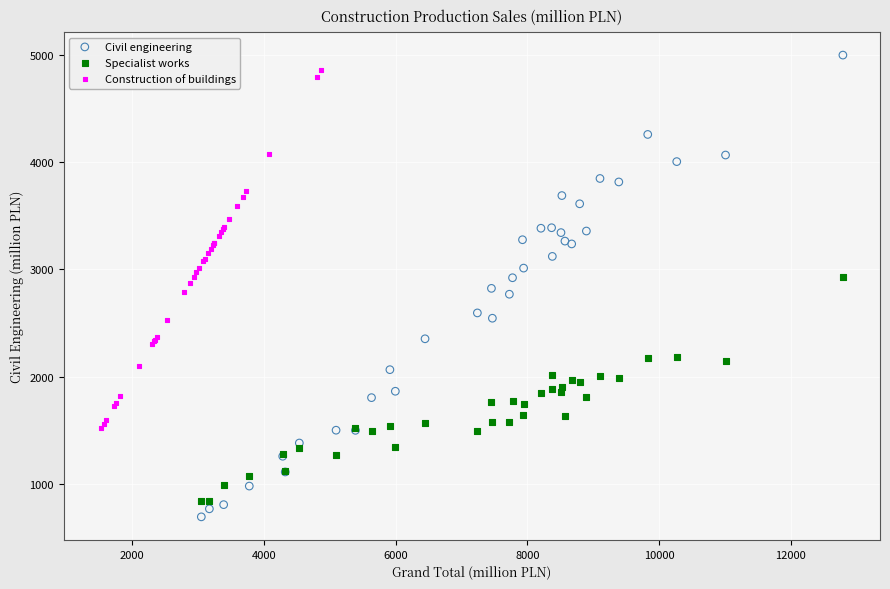

What are all the series names shown in the legend?

Civil engineering, Specialist works, Construction of buildings